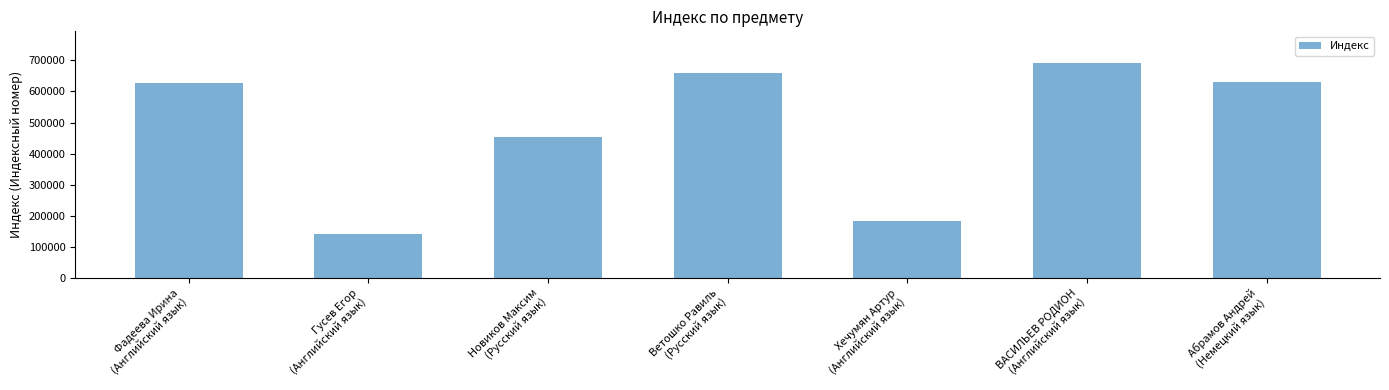

Is it true that the value at Ветошко Равиль
(Русский язык) is 660003?

True